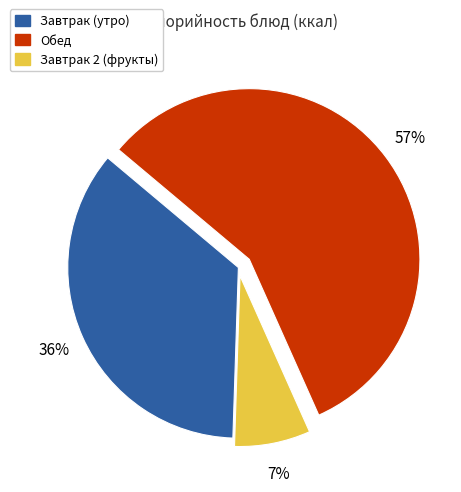

To the nearest percent, what is the difference between the largest and smallest slice percentages?

50%